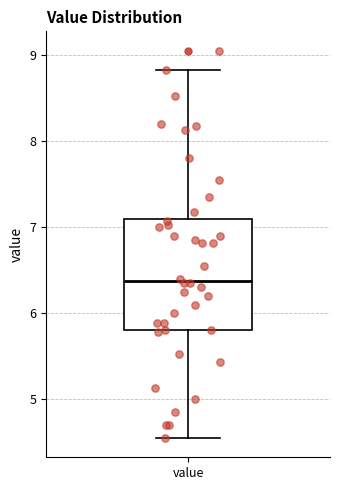

Read this box plot against the y-axis: the position of the median line, the range covered by the box, and the ends of both whiskers. The values are not printed on the chart, so give them approximately, as read against the axis.

median 6.4, box 5.8 to 7.1, whiskers 4.6 to 8.8